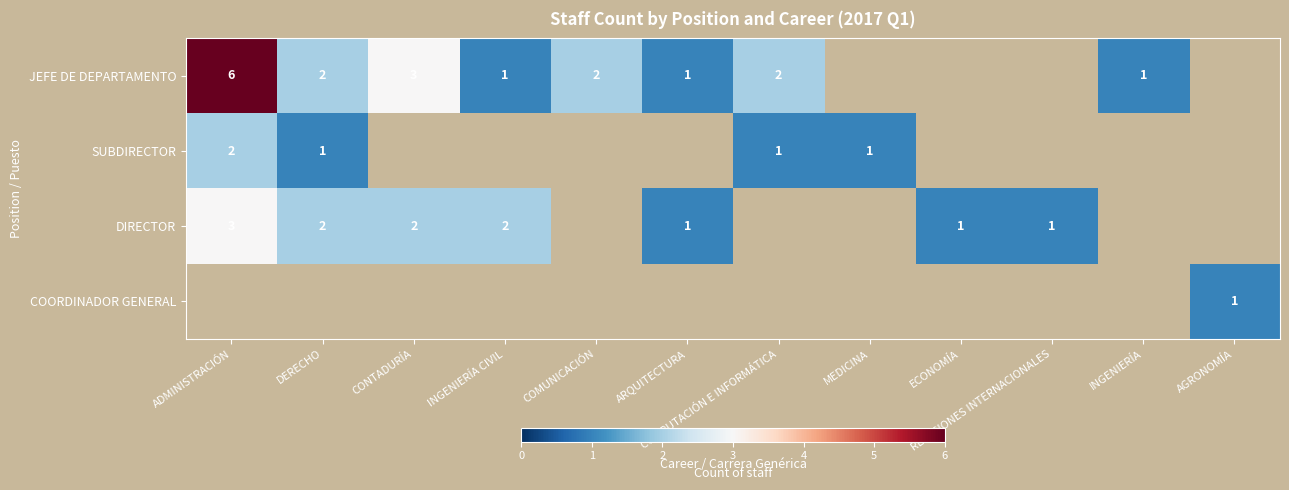

The value of JEFE DE DEPARTAMENTO at ARQUITECTURA is 1. True or false?

True